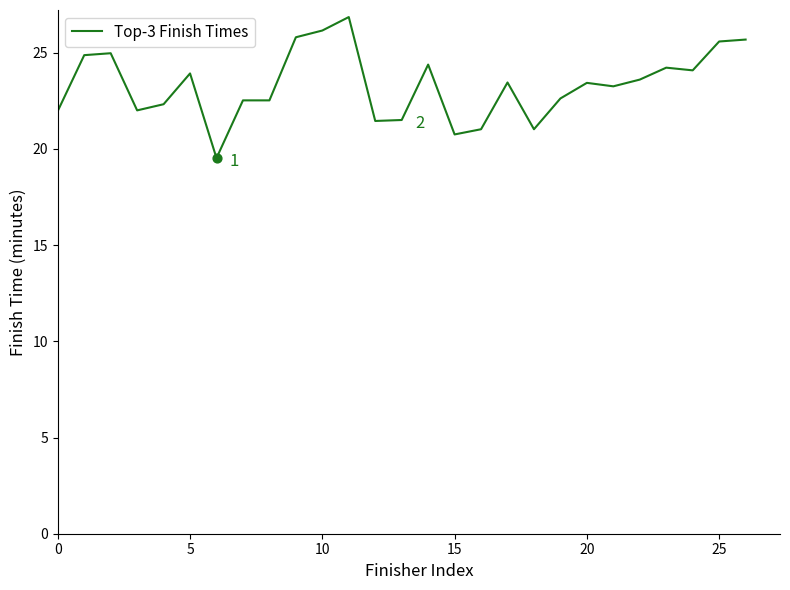

What is the minimum value shown in the chart?

19.5